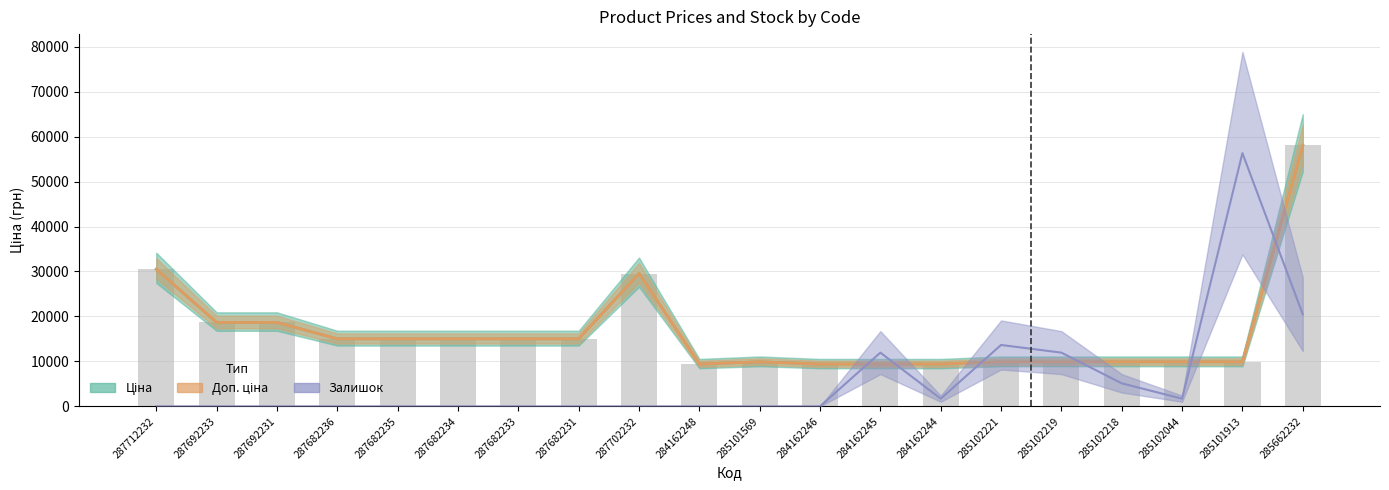

Does the chart contain any negative values?

No